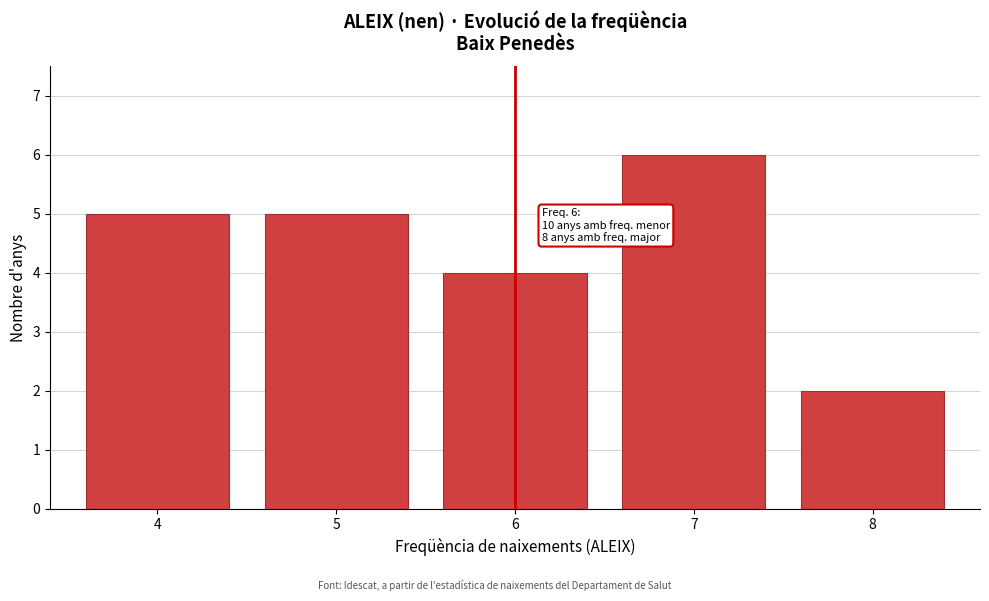

Reading right to left, transcribe all the data shown in this chart.

2	6	4	5	5